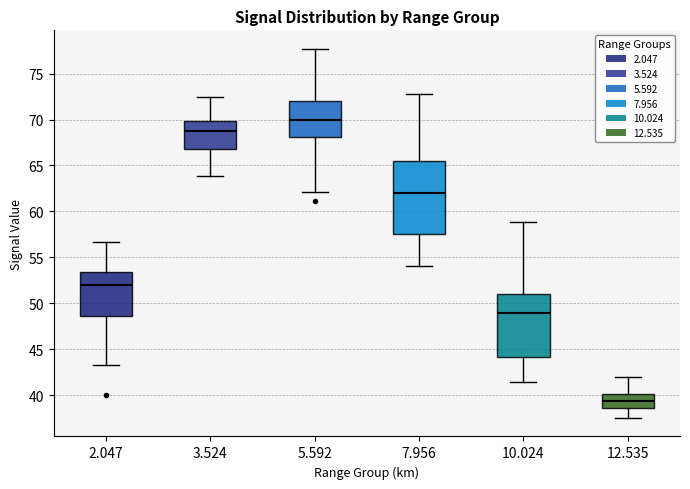

Which box's median line is the lowest?

12.535